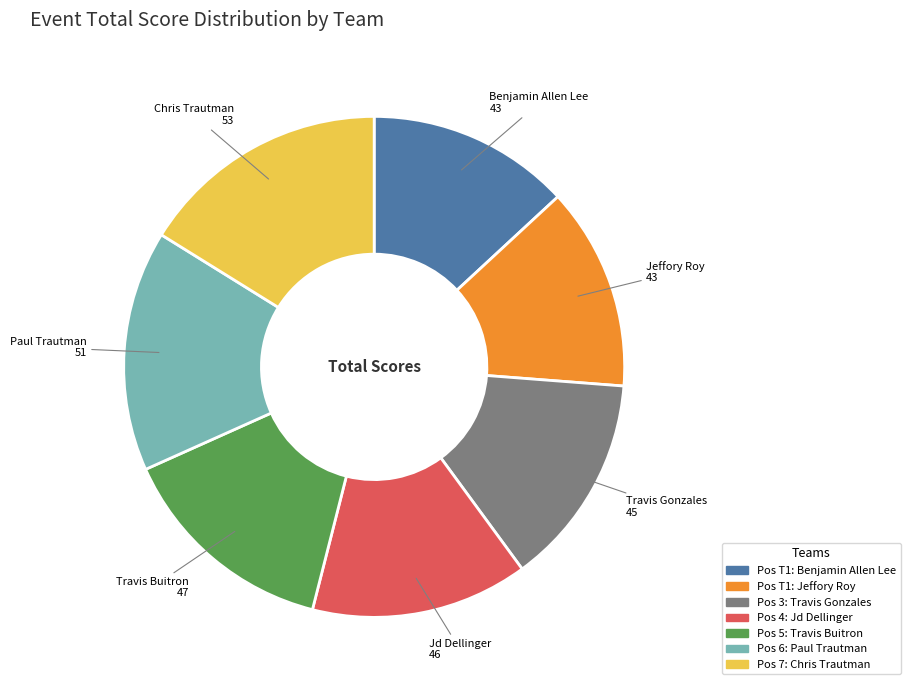

Does any single category account for the majority?

No